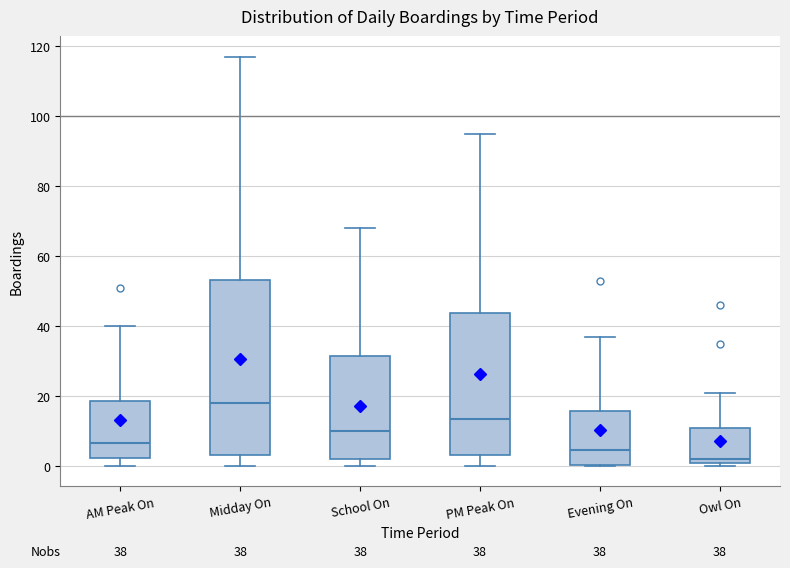

Which box has the lowest median line?

Owl On